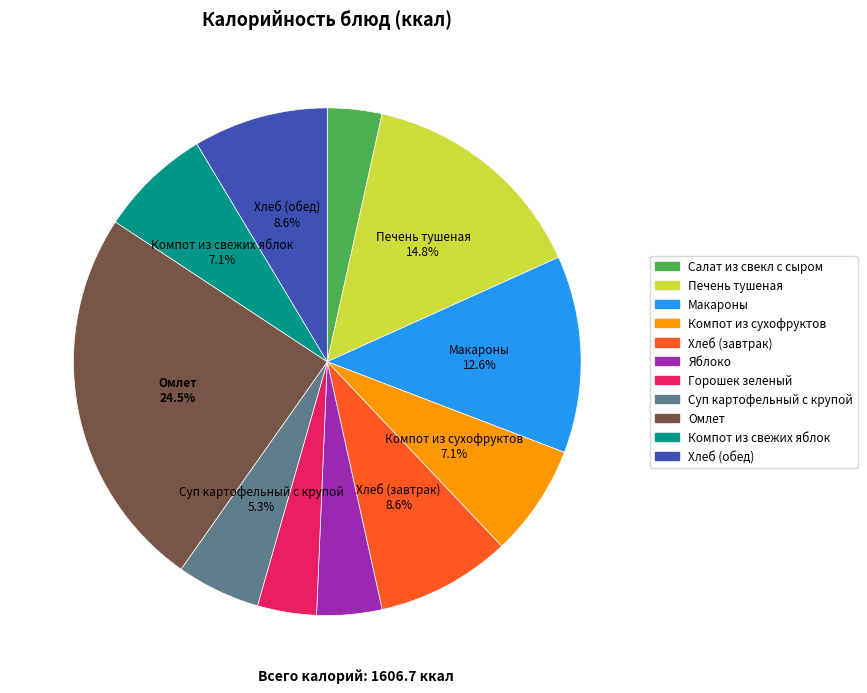

Combined, do Макароны and Хлеб (завтрак) account for over 50%?

No